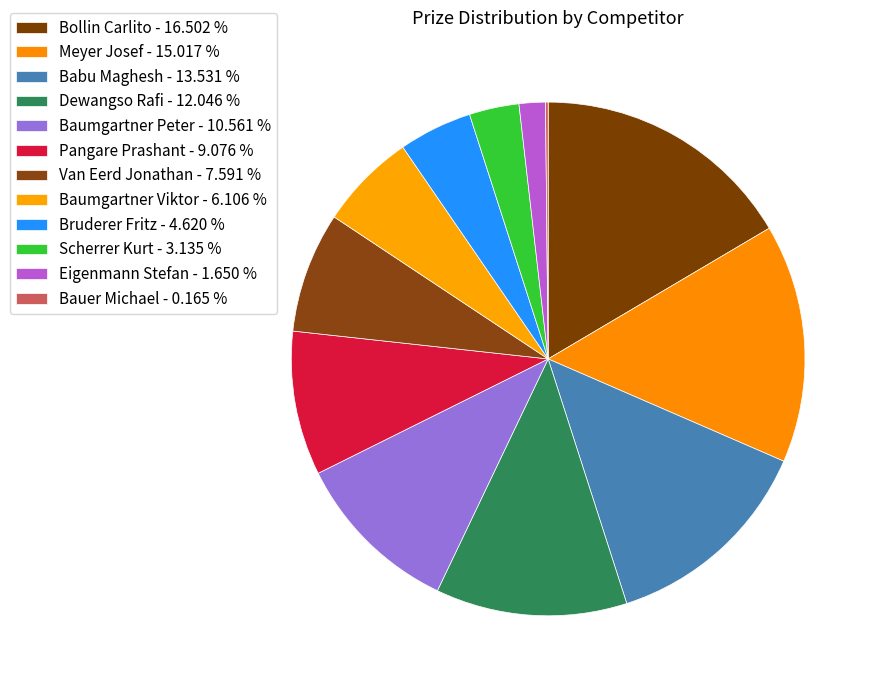

To the nearest percent, what percentage of the pie is Scherrer Kurt?

3%